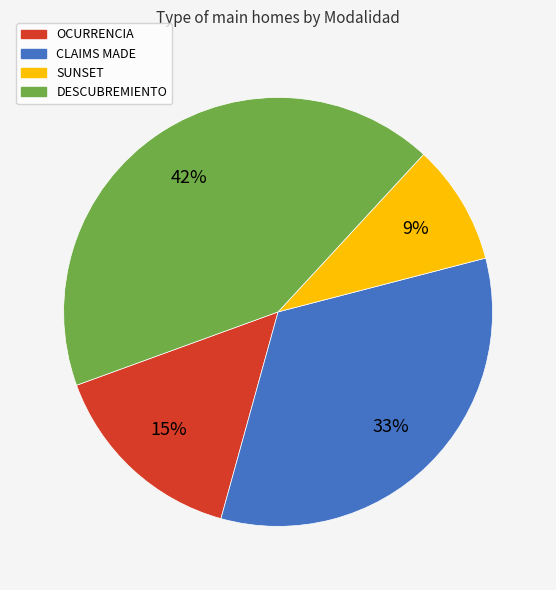

Is the sum of CLAIMS MADE and SUNSET greater than half?

No